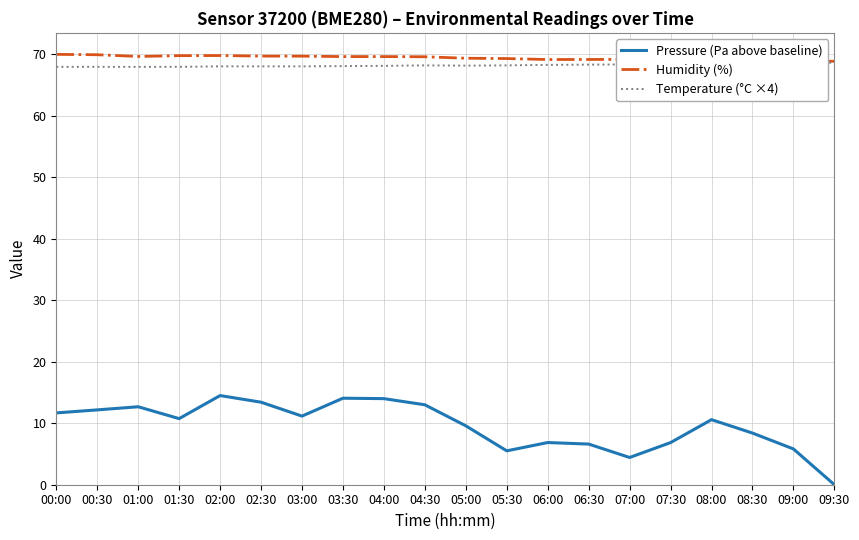

The value of Pressure (Pa above baseline) at 08:00 is 16.8. True or false?

False